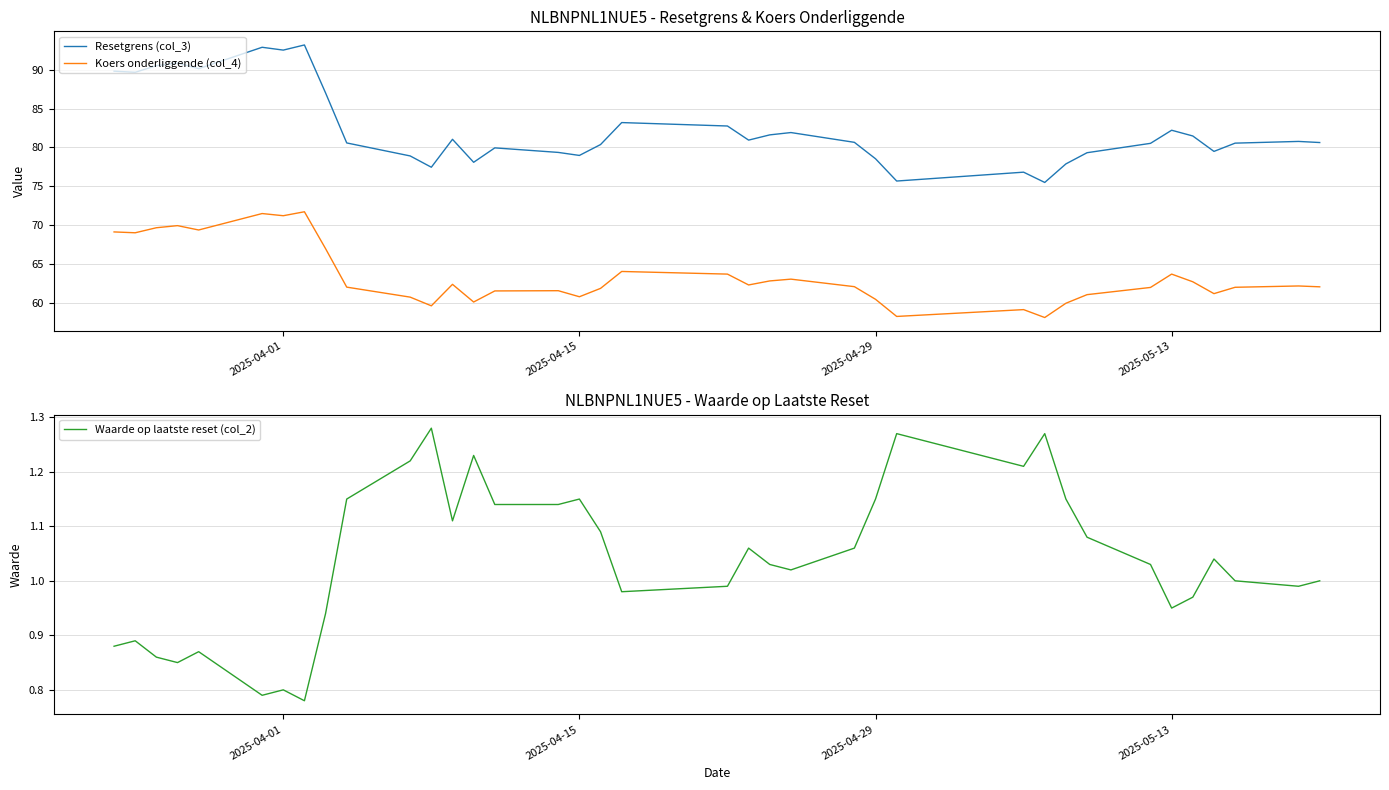

What is the sum of all Waarde op laatste reset (col_2) values?

38.4